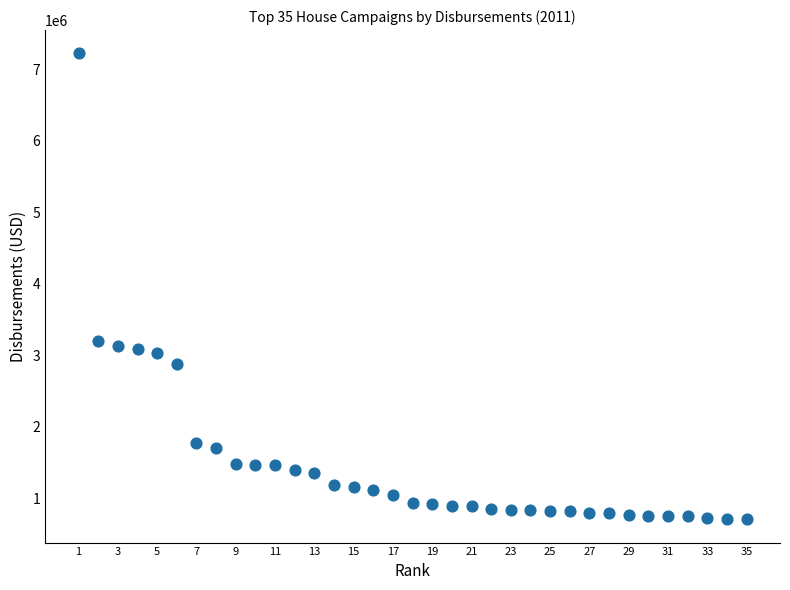

What is the range of X values (max minus min)?

34.0